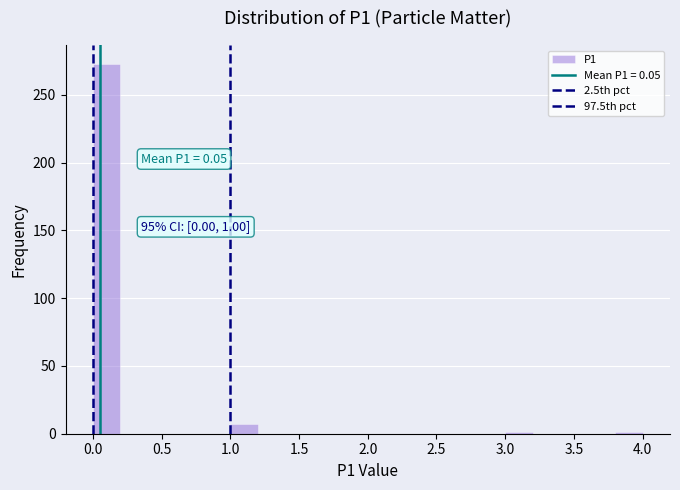

Over which range of the x-axis is the bar tallest?

0.0 to 0.2